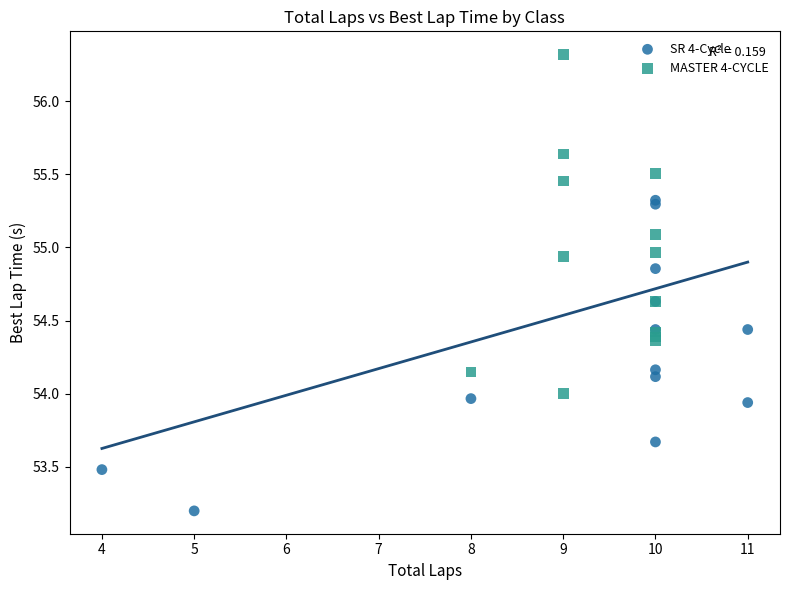

Which series contains the lowest Y value?

SR 4-Cycle